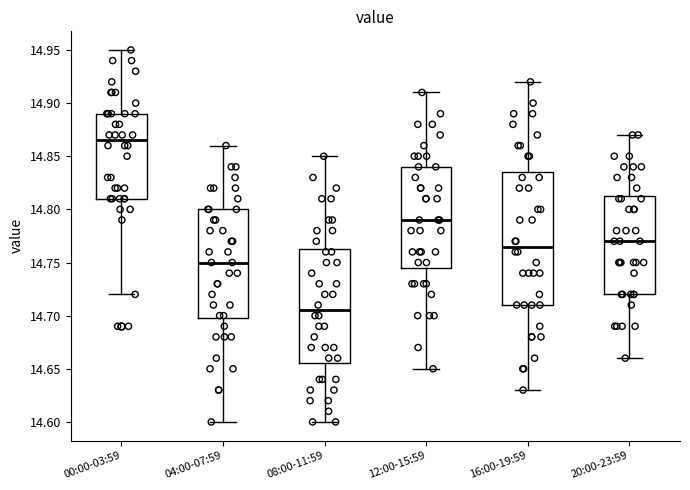

Which box has the highest median line?

00:00-03:59